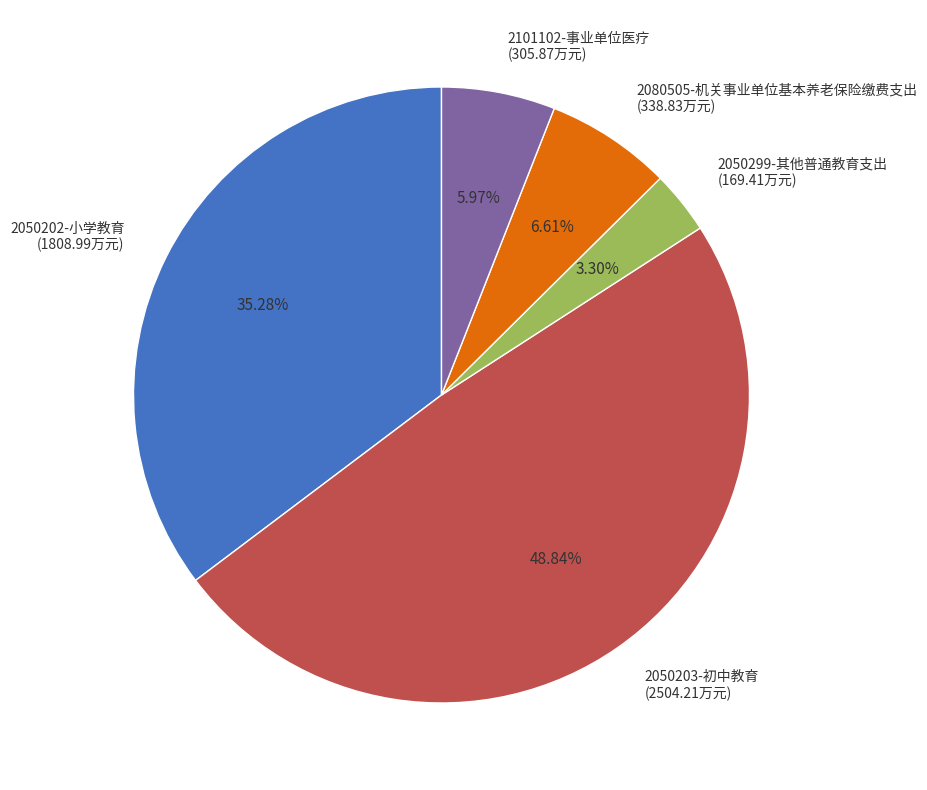

What percentage is the 2050203-初中教育 slice, to the nearest percent?

49%